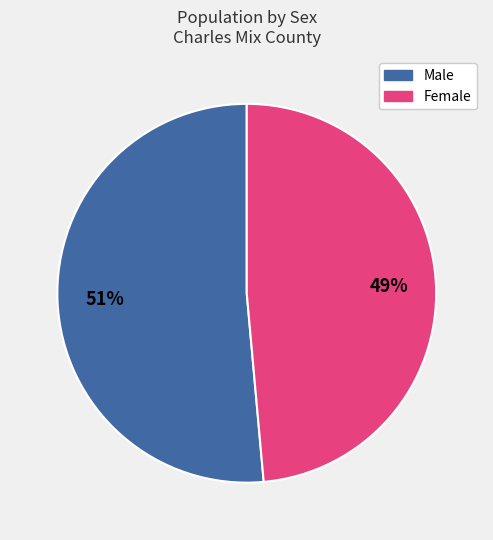

Is it true that Female is 49% of the pie?

True